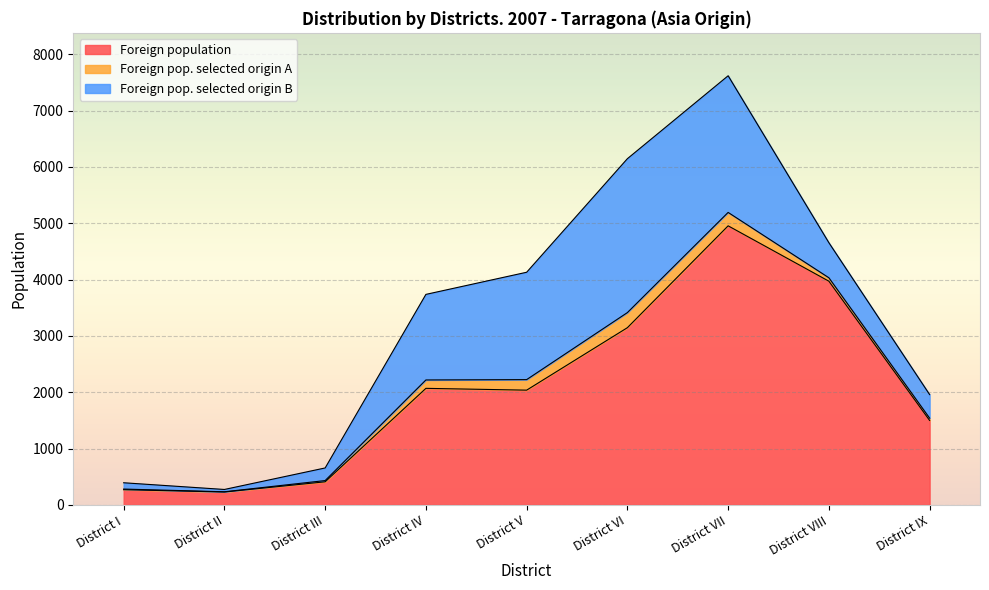

At which label does Foreign population first exceed 2037?

District IV